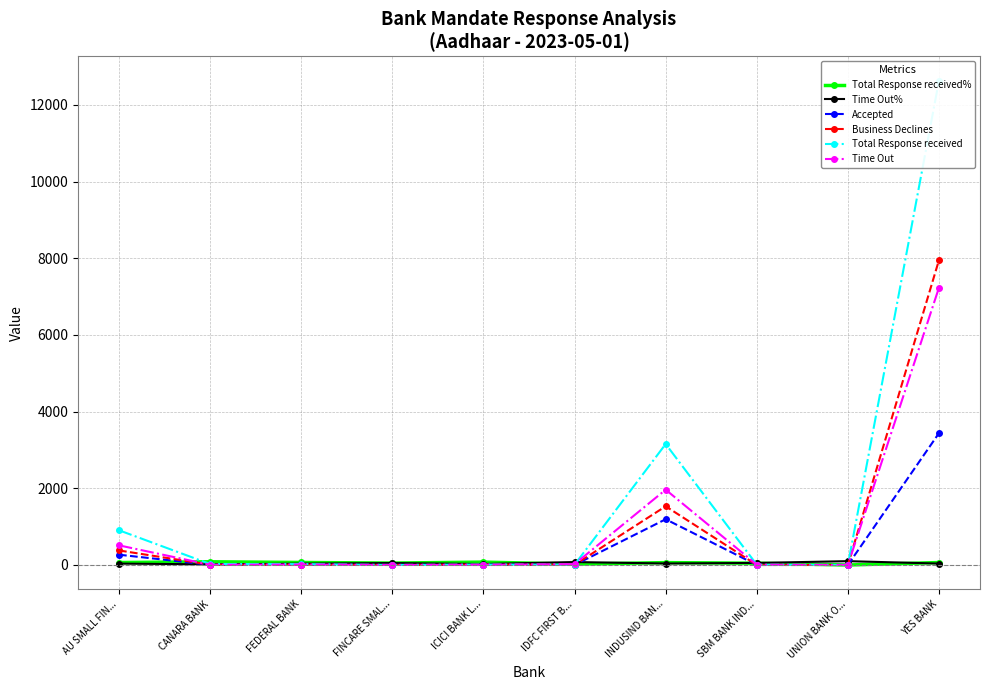

Which label corresponds to the largest value in the chart?

YES BANK